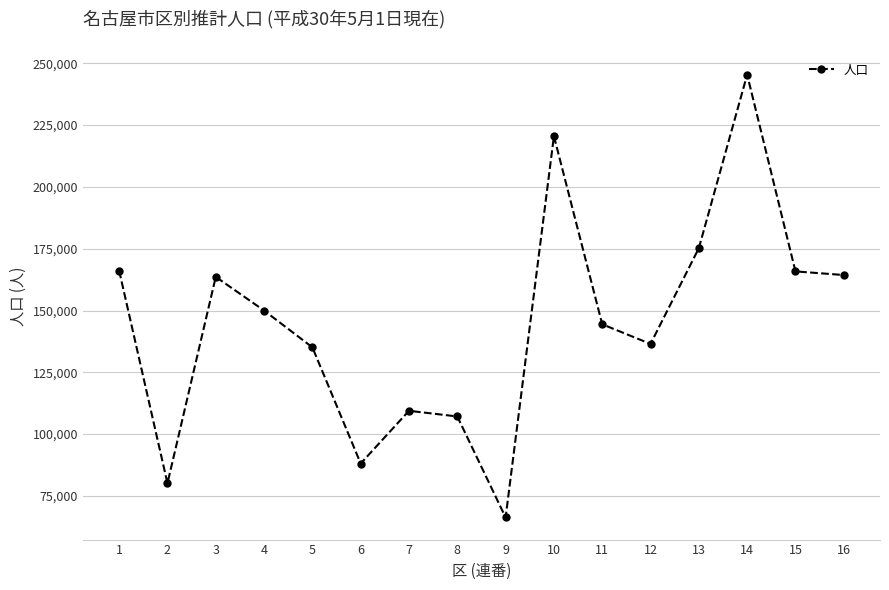

What is the minimum value shown in the chart?

66287